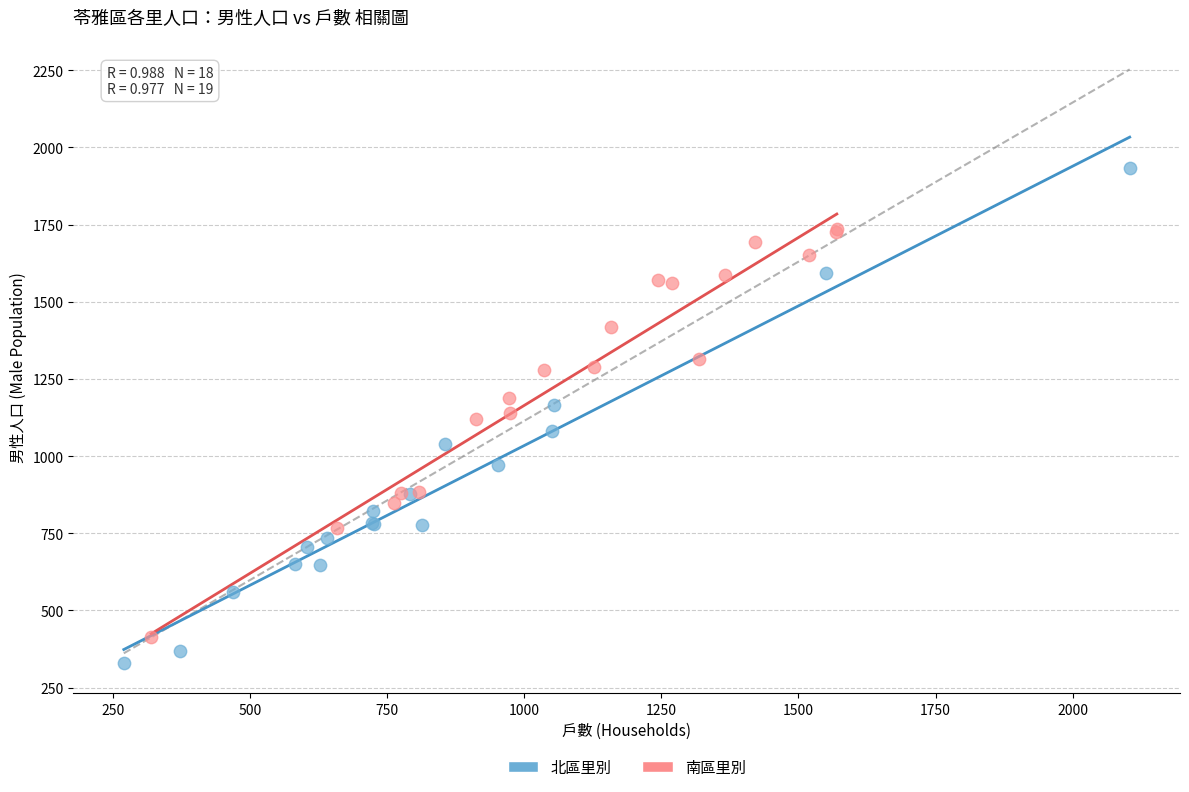

Which series reaches the minimum Y coordinate?

北區里別